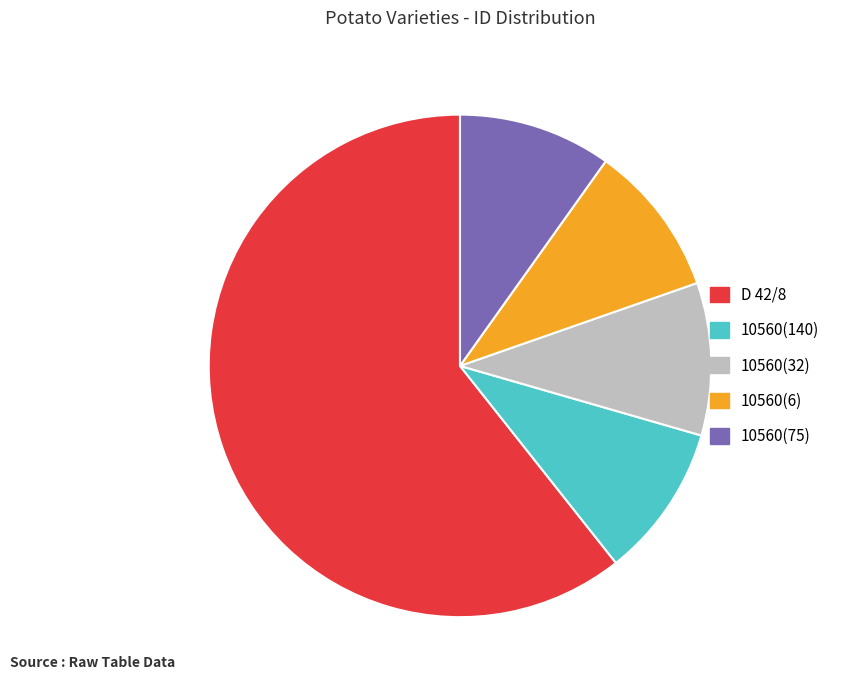

The 10560(32) slice represents 10% of the pie. True or false?

True